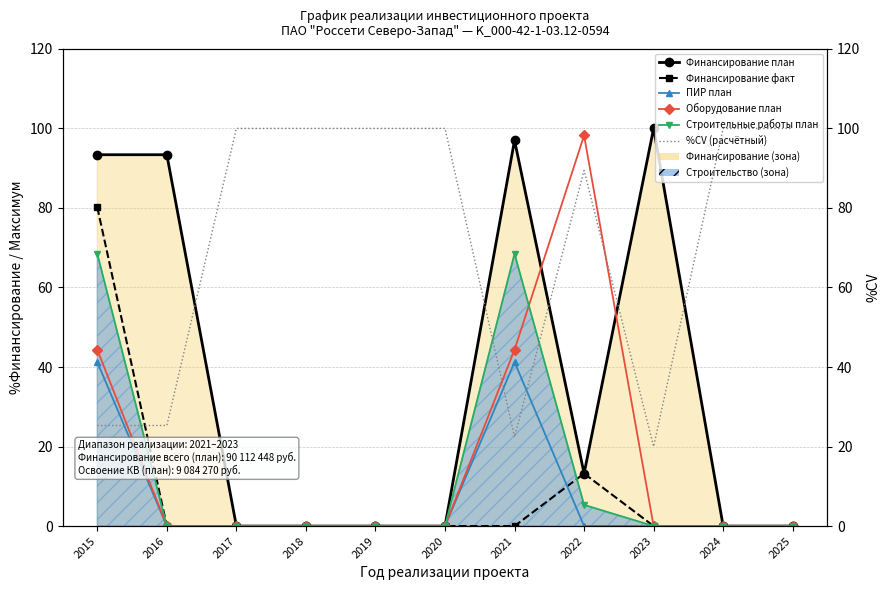

Reading left to right, extract all data points from this chart.

Финансирование план: 93.4	93.4	0.0	0.0	0.0	0.0	97.0	13.2	100.0	0.0	0.0
Финансирование факт: 80.2	0.0	0.0	0.0	0.0	0.0	0.0	13.2	0.0	0.0	0.0
ПИР план: 41.2	0.0	0.0	0.0	0.0	0.0	41.2	0.0	0.0	0.0	0.0
Оборудование план: 44.3	0.0	0.0	0.0	0.0	0.0	44.3	98.2	0.0	0.0	0.0
Строительные работы план: 68.5	0.0	0.0	0.0	0.0	0.0	68.5	5.3	0.0	0.0	0.0
%CV (расчётный): 25.3	25.3	100.0	100.0	100.0	100.0	22.4	89.4	20.0	100.0	100.0